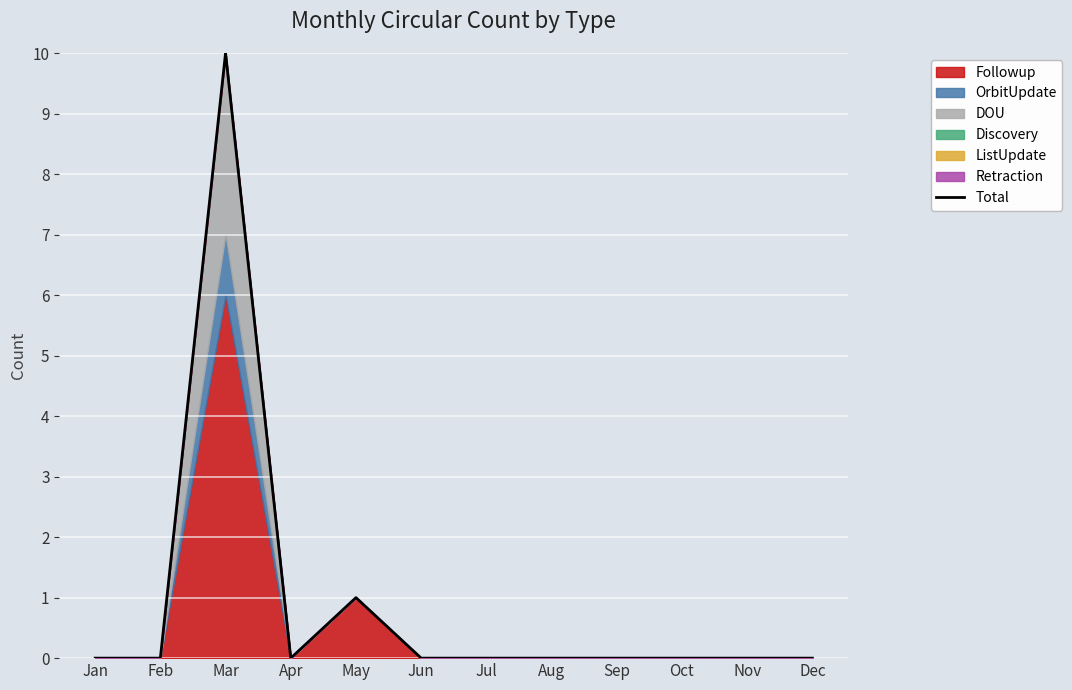

List the labels in order of value, largest first.

Mar, May, Jan, Feb, Apr, Jun, Jul, Aug, Sep, Oct, Nov, Dec